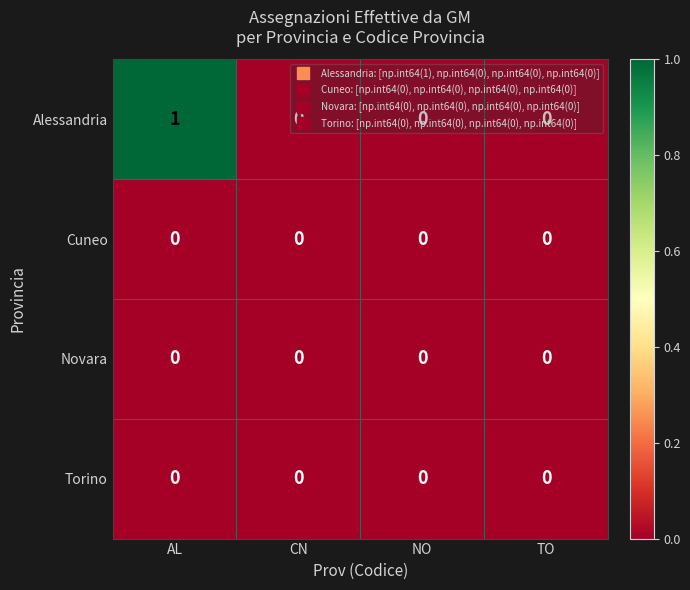

Which category has the highest value across all series?

AL